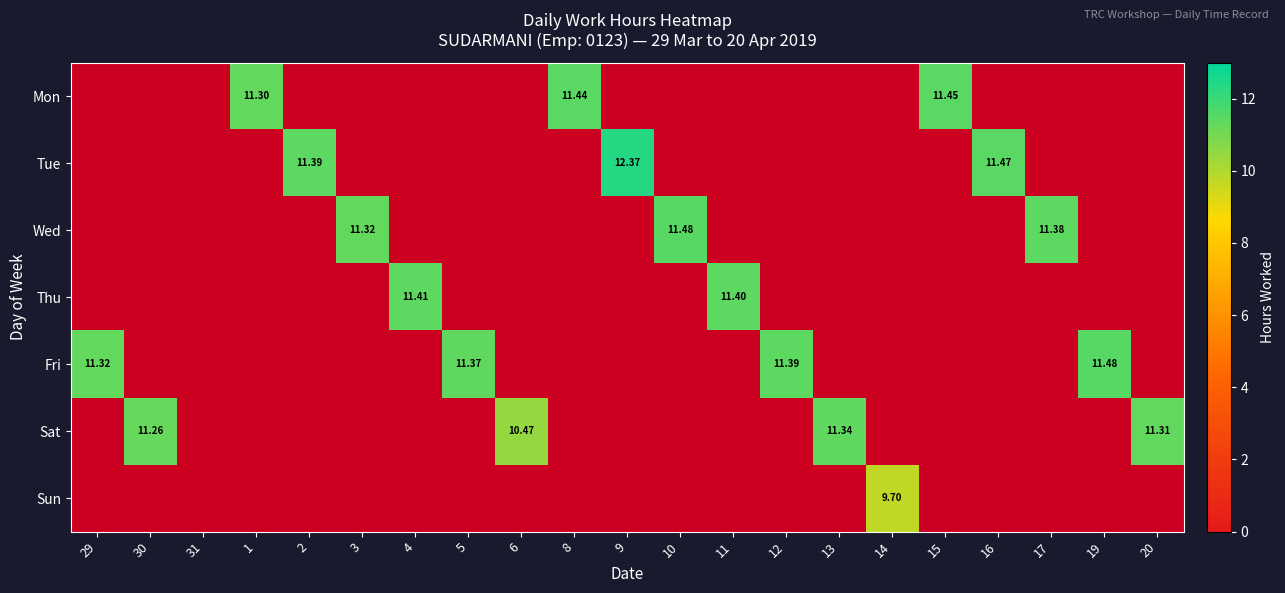

Is the value of Mon at 3 greater than the value of Sun at 15?

No